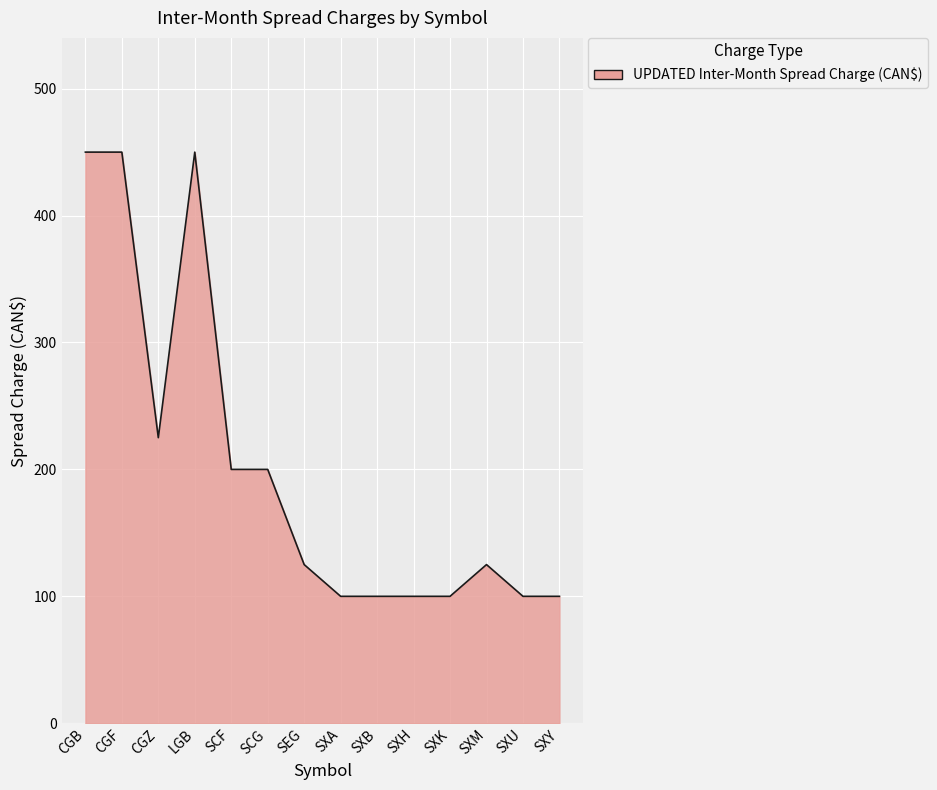

Read the value at CGB.

450